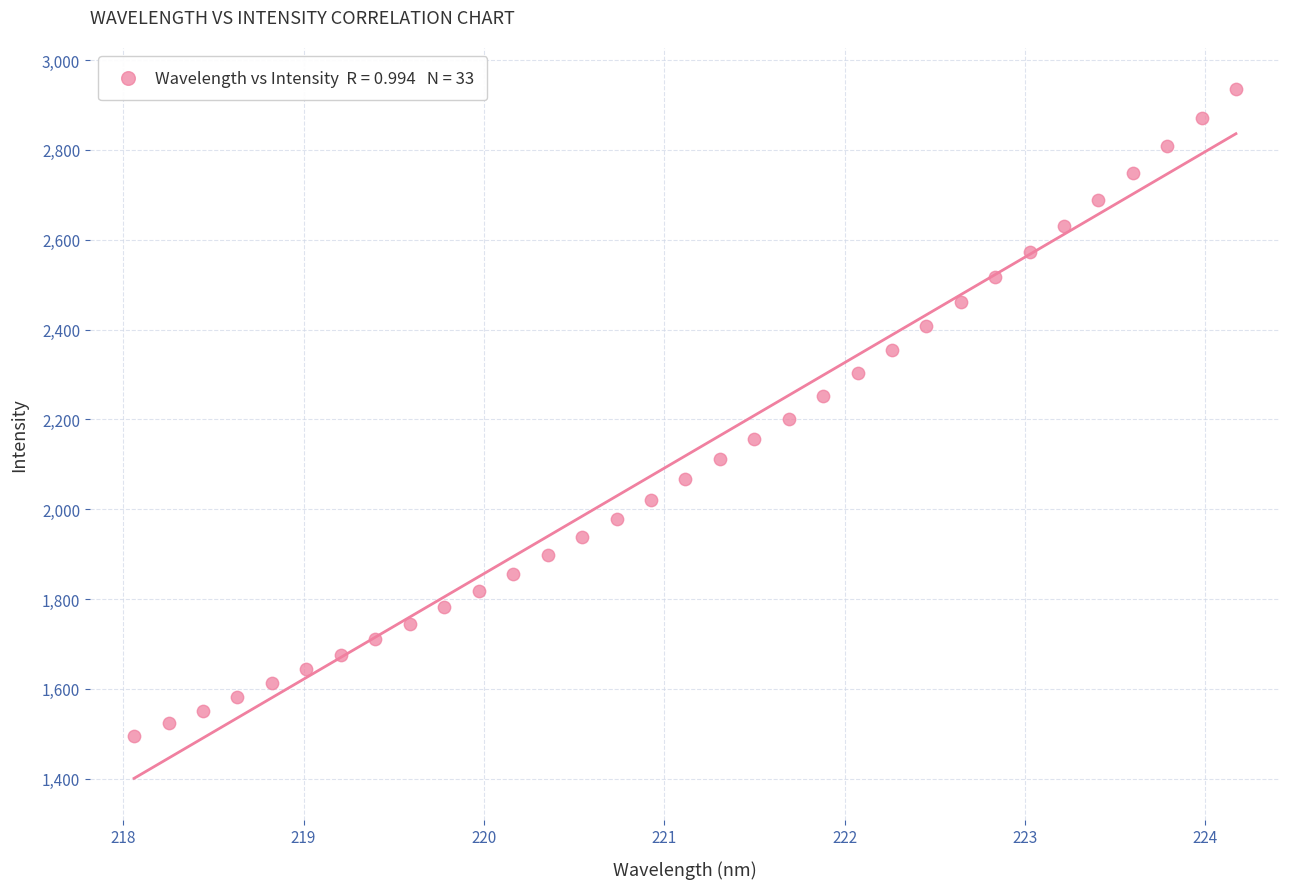

What is the range of Y values (max minus min)?

1439.6